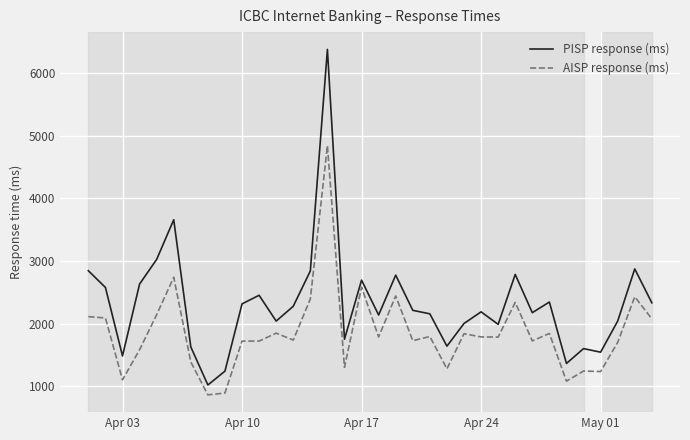

What is the difference between the maximum and minimum values in the AISP response (ms) series?

3978.0